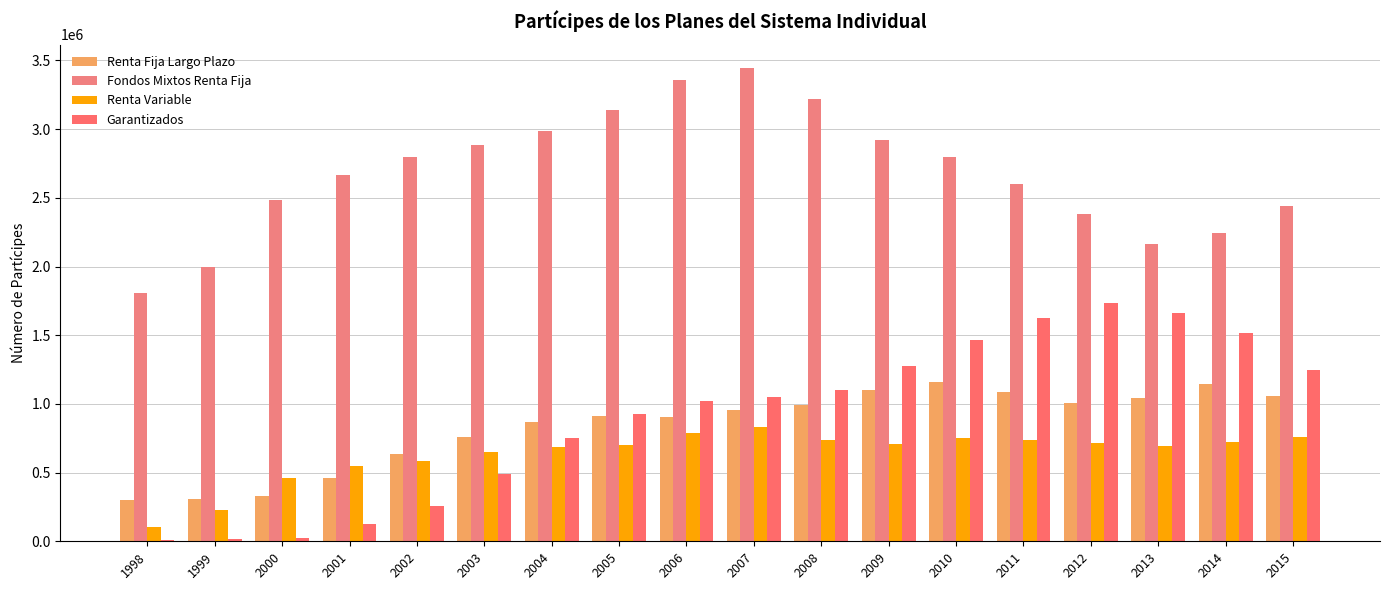

At which category is the sum across all series the highest?

2007